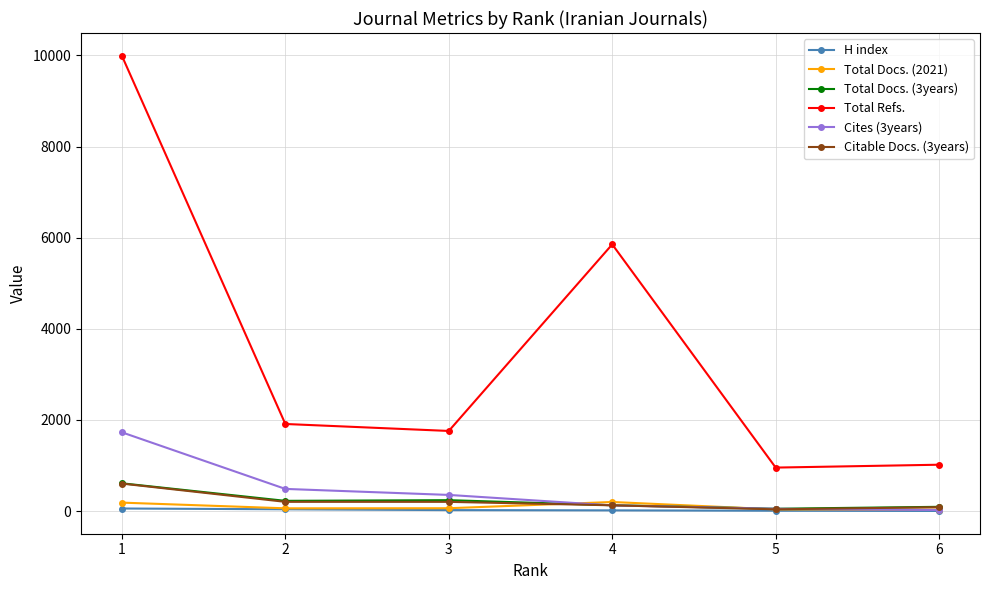

What is the difference between the maximum and minimum values in the Cites (3years) series?

1705